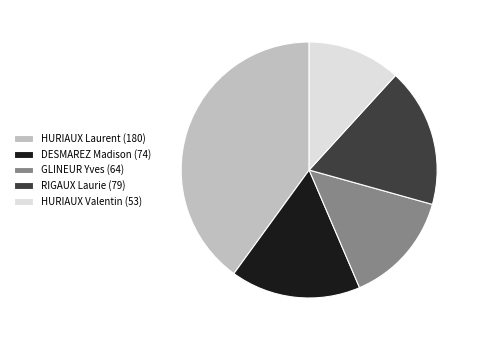

Is it true that DESMAREZ Madison (74) is 24% of the pie?

False